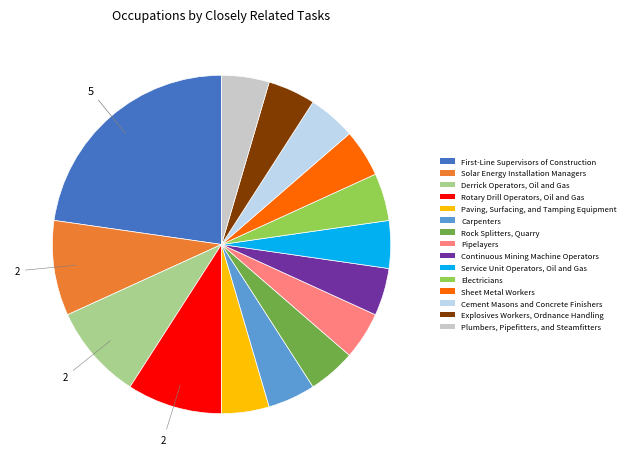

True or false: Explosives Workers, Ordnance Handling accounts for 18% of the total.

False